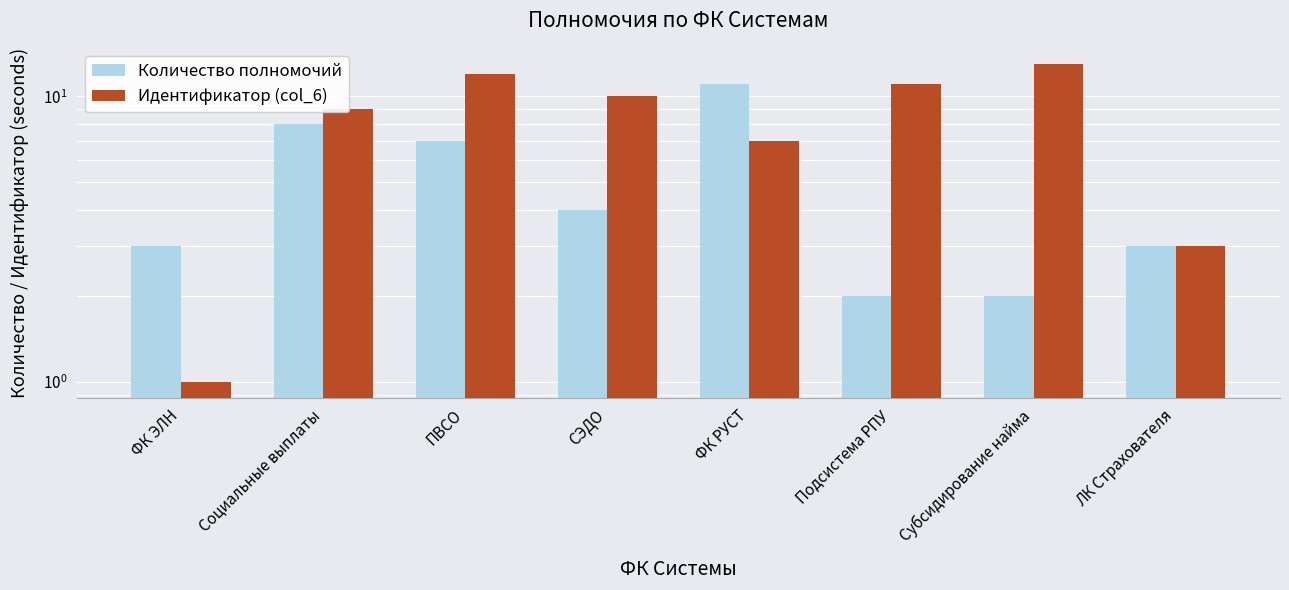

Reading right to left, what are all the values shown in this chart?

Количество полномочий: 3	2	2	11	4	7	8	3
Идентификатор (col_6): 3	13	11	7	10	12	9	1